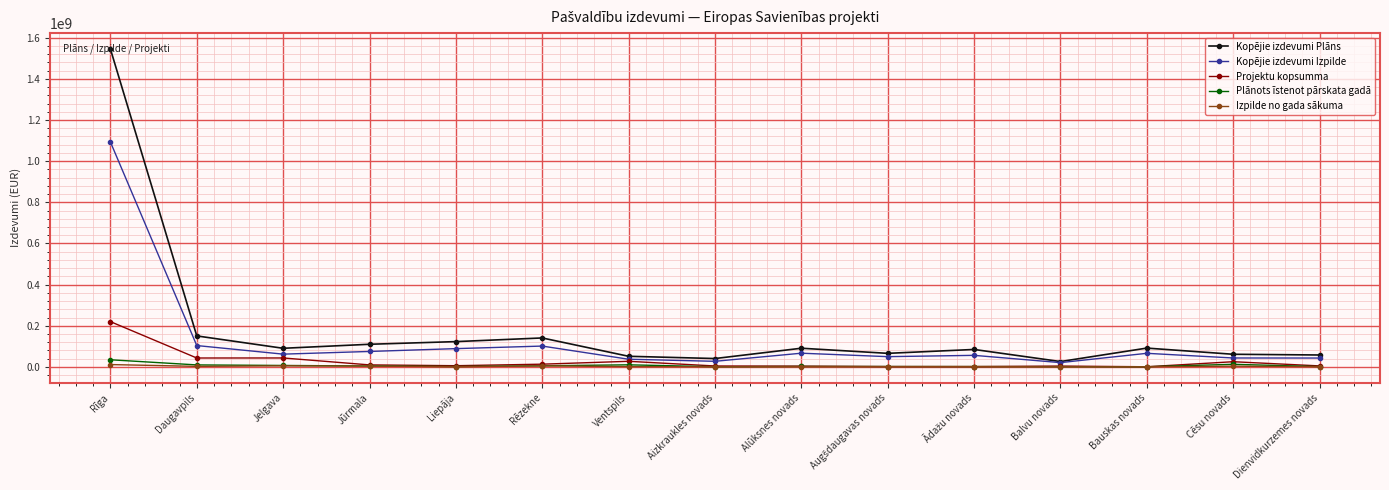

Which label corresponds to the largest value in the chart?

Rīga